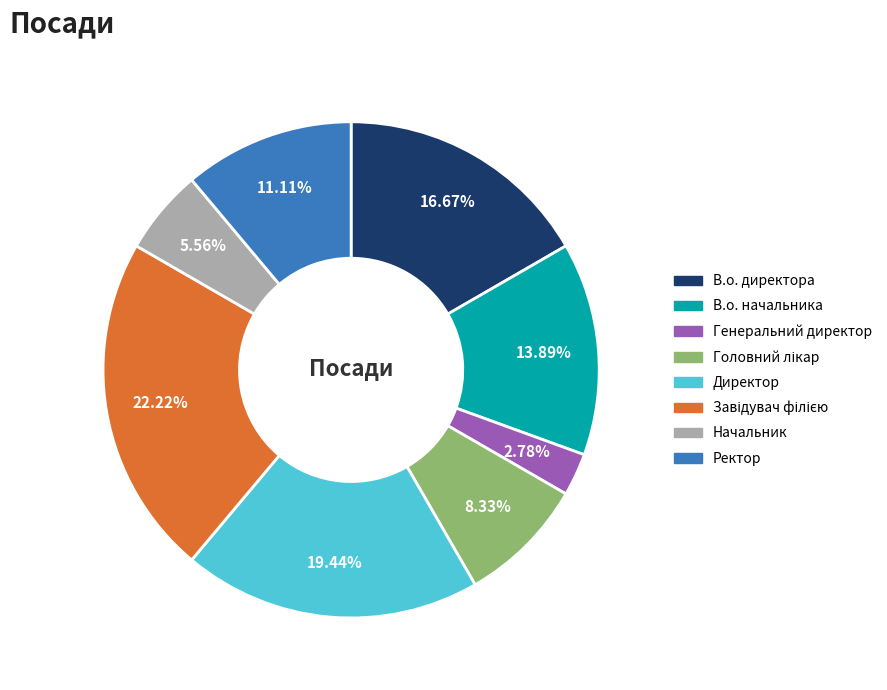

To the nearest percent, what is the difference between the largest and smallest slice percentages?

19%